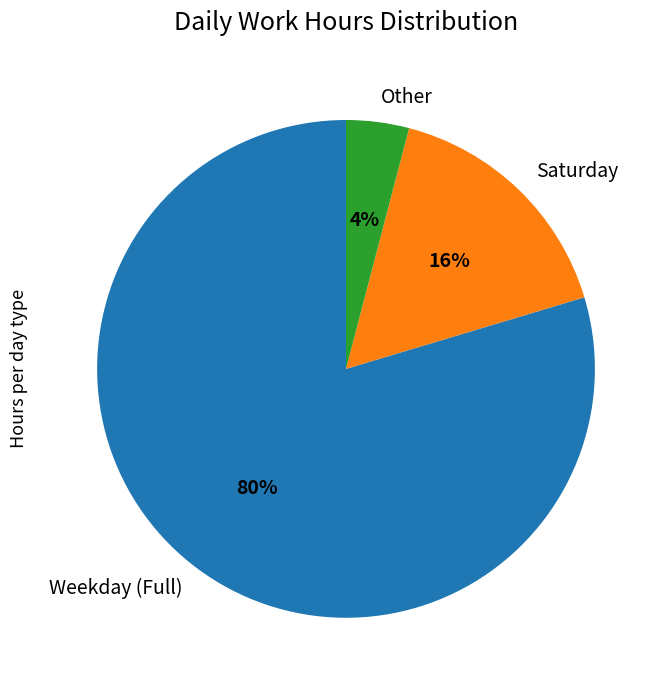

How many slices are in this pie chart?

3